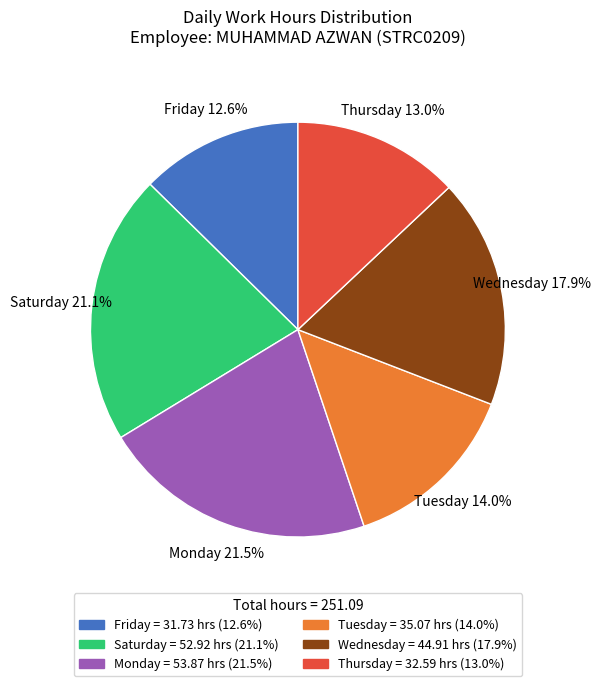

Between Tuesday = 35.07 hrs (14.0%) and Friday = 31.73 hrs (12.6%), which is larger?

Tuesday = 35.07 hrs (14.0%)